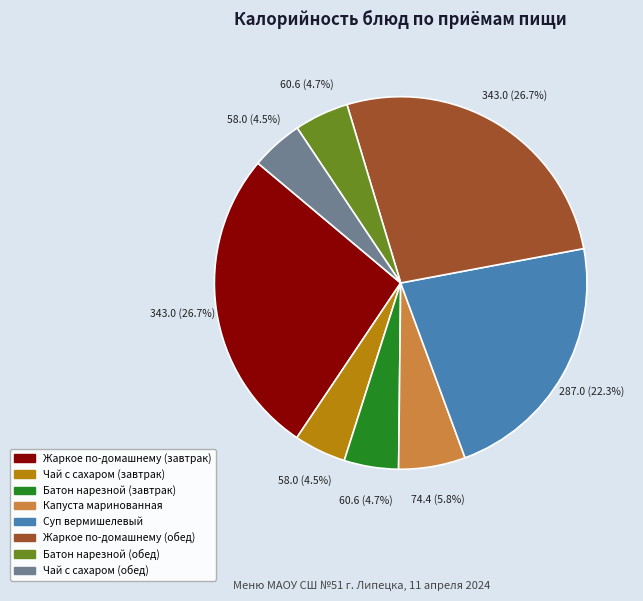

Is there a majority slice in this chart?

No